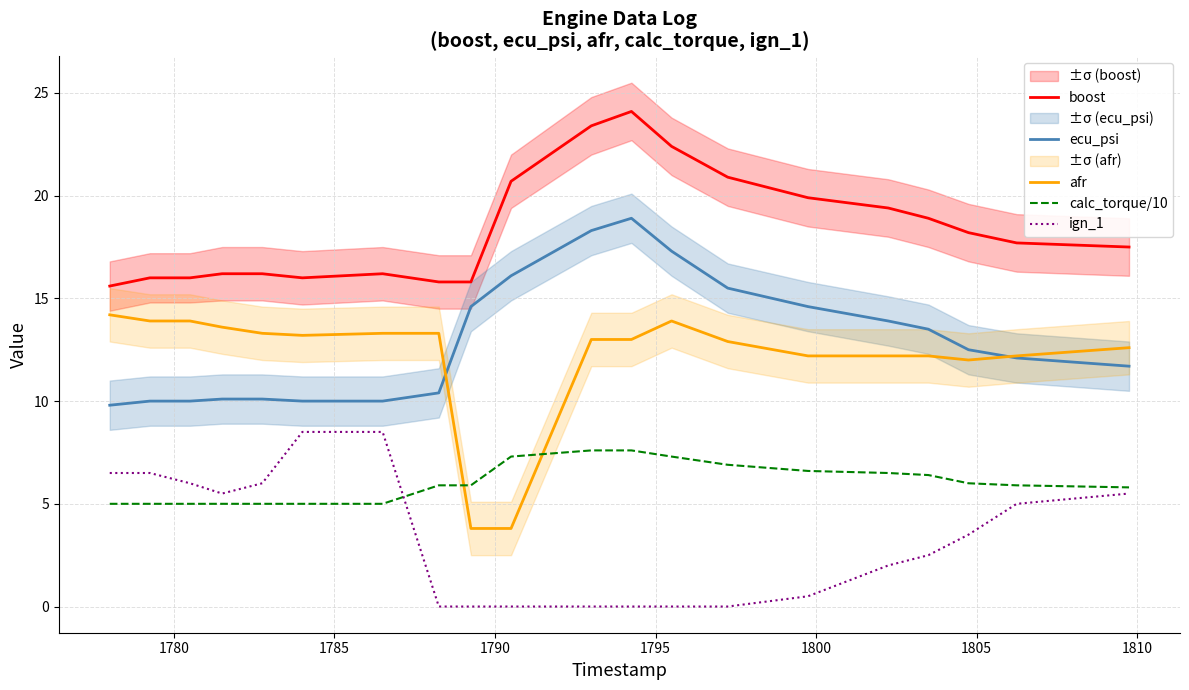

True or false: calc_torque/10 and boost intersect in this chart.

False